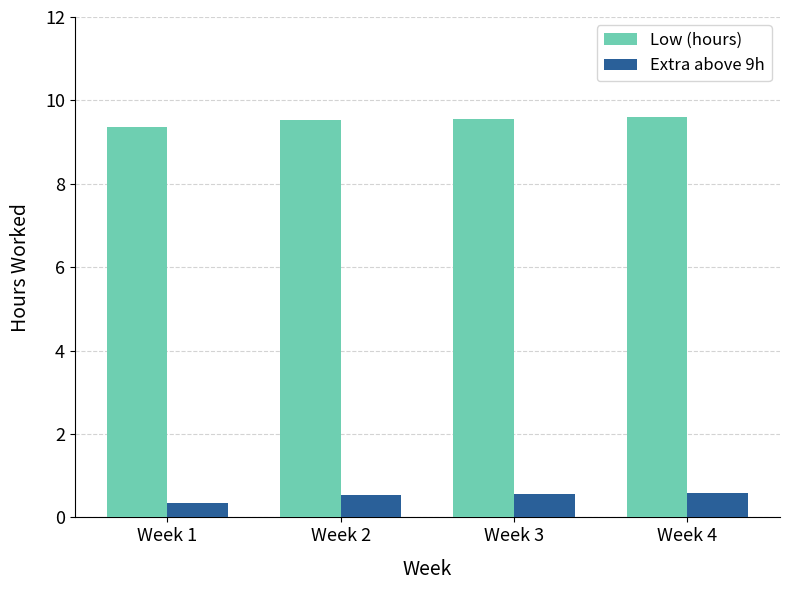

What is the difference between the maximum and minimum values in the Low (hours) series?

0.2